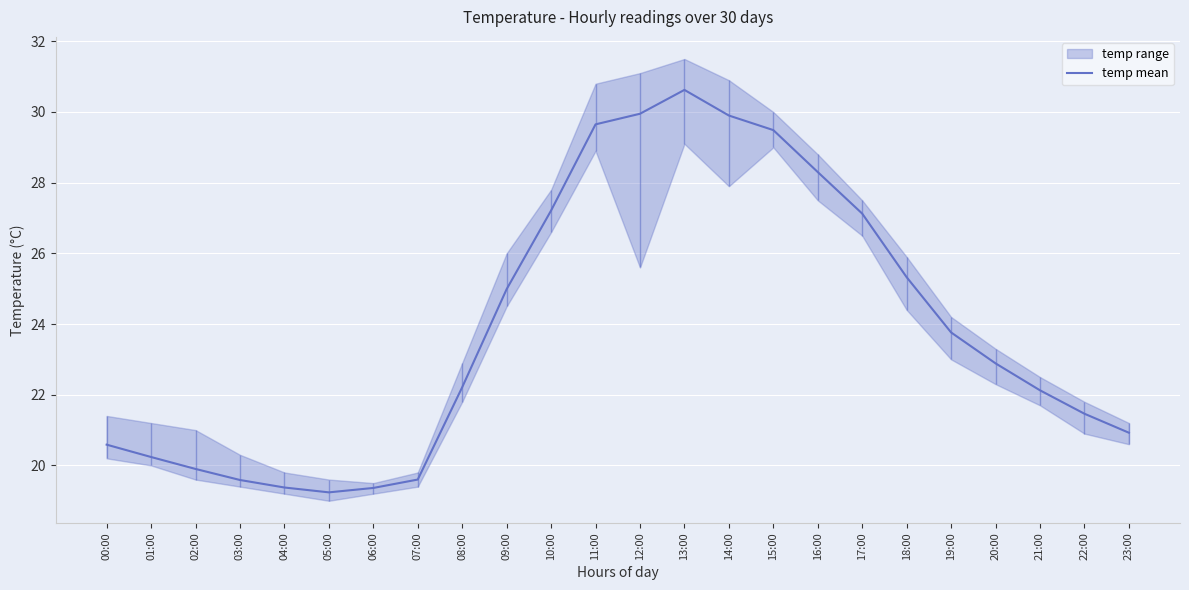

How many data points does each series have?

24